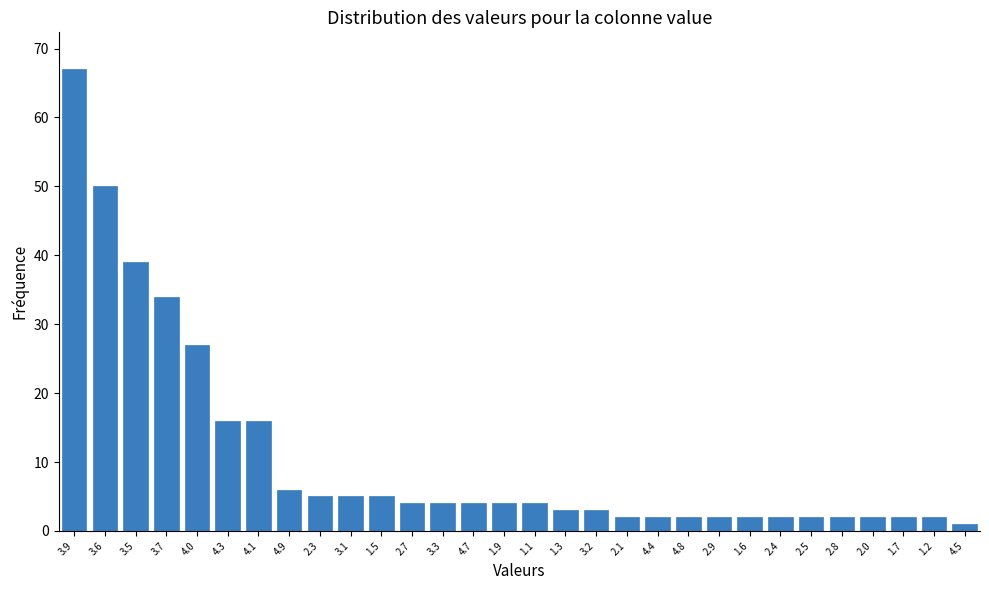

Reading left to right, list all the values displayed in this chart.

3.9=67	3.6=50	3.5=39	3.7=34	4.0=27	4.3=16	4.1=16	4.9=6	2.3=5	3.1=5	1.5=5	2.7=4	3.3=4	4.7=4	1.9=4	1.1=4	1.3=3	3.2=3	2.1=2	4.4=2	4.8=2	2.9=2	1.6=2	2.4=2	2.5=2	2.8=2	2.0=2	1.7=2	1.2=2	4.5=1